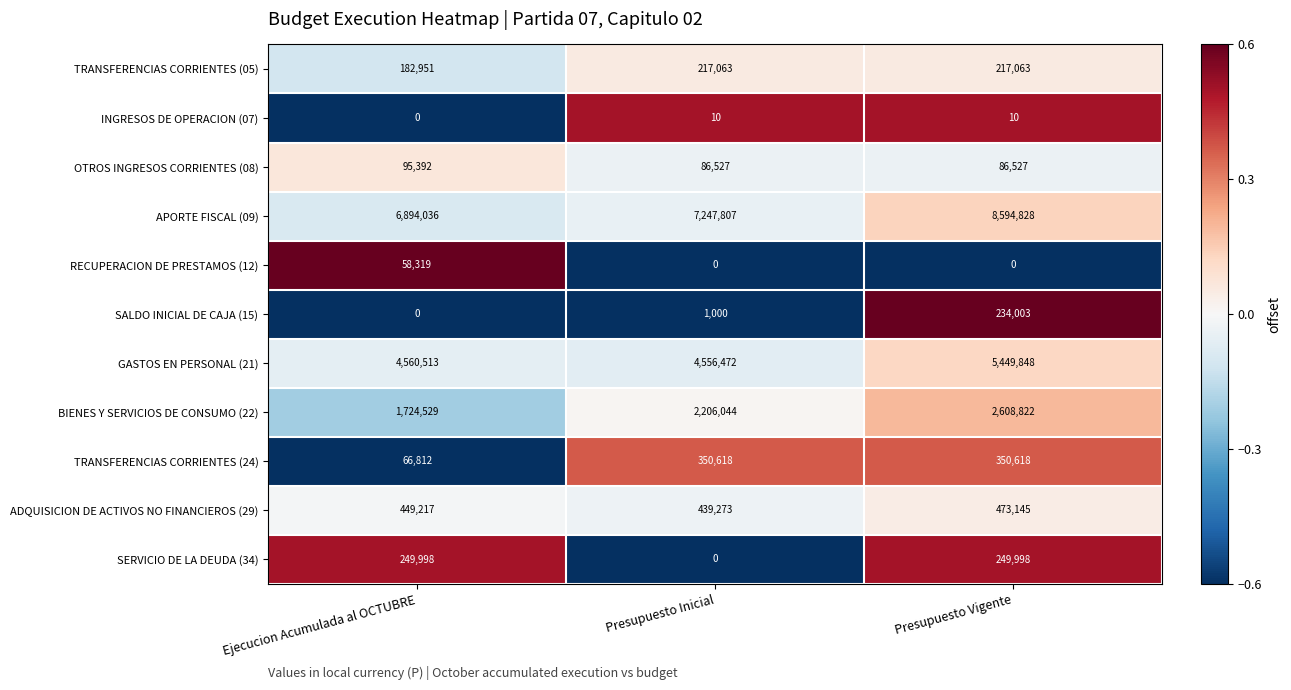

List the series in order of their peak value, lowest first.

INGRESOS DE OPERACION (07), RECUPERACION DE PRESTAMOS (12), OTROS INGRESOS CORRIENTES (08), TRANSFERENCIAS CORRIENTES (05), SALDO INICIAL DE CAJA (15), SERVICIO DE LA DEUDA (34), TRANSFERENCIAS CORRIENTES (24), ADQUISICION DE ACTIVOS NO FINANCIEROS (29), BIENES Y SERVICIOS DE CONSUMO (22), GASTOS EN PERSONAL (21), APORTE FISCAL (09)